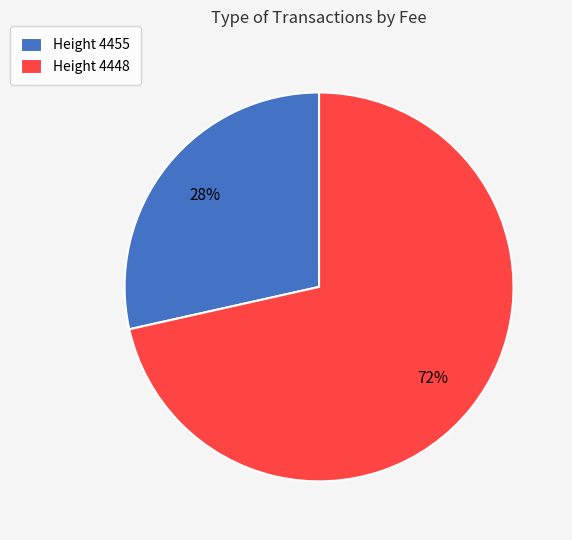

Is the sum of Height 4448 and Height 4455 greater than half?

Yes